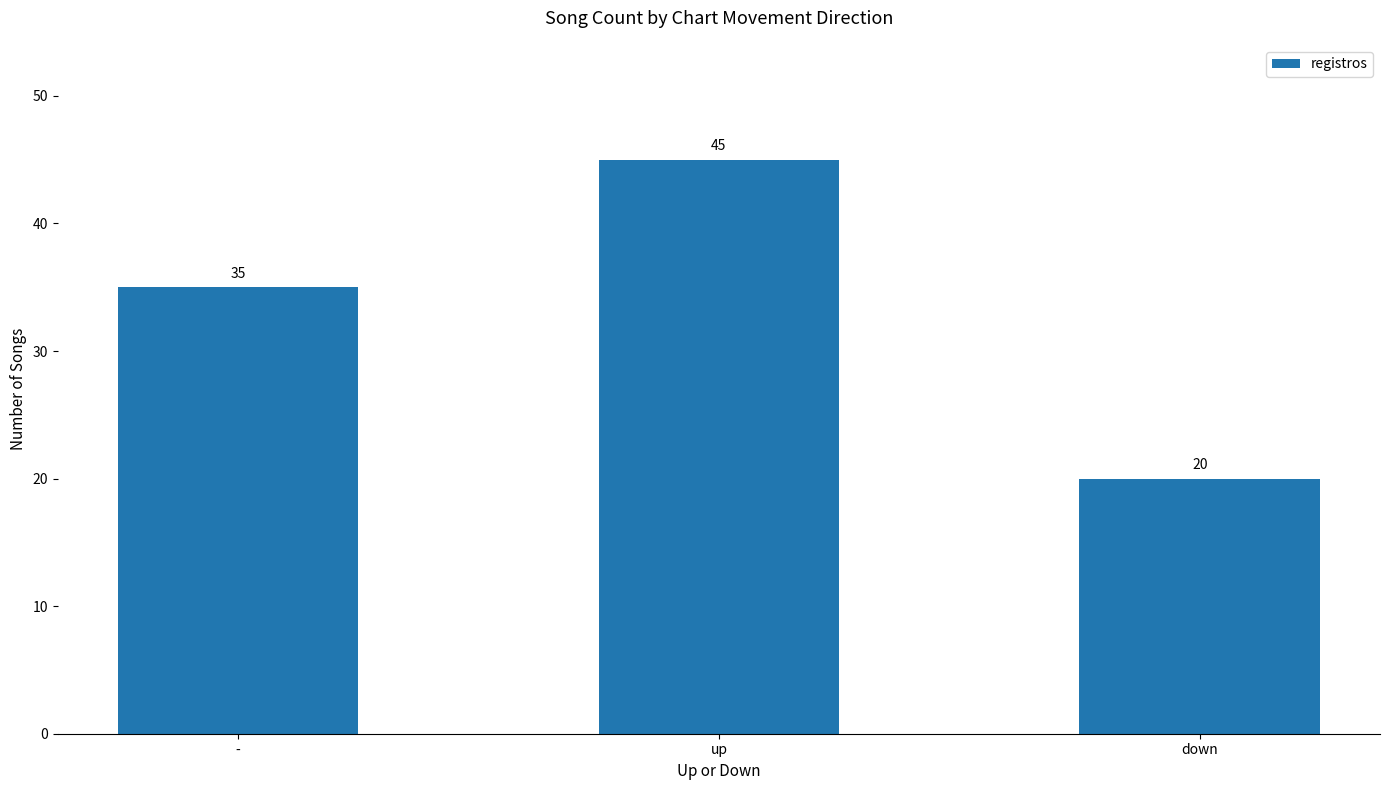

Reading left to right, what are all the values shown in this chart?

-=35	up=45	down=20